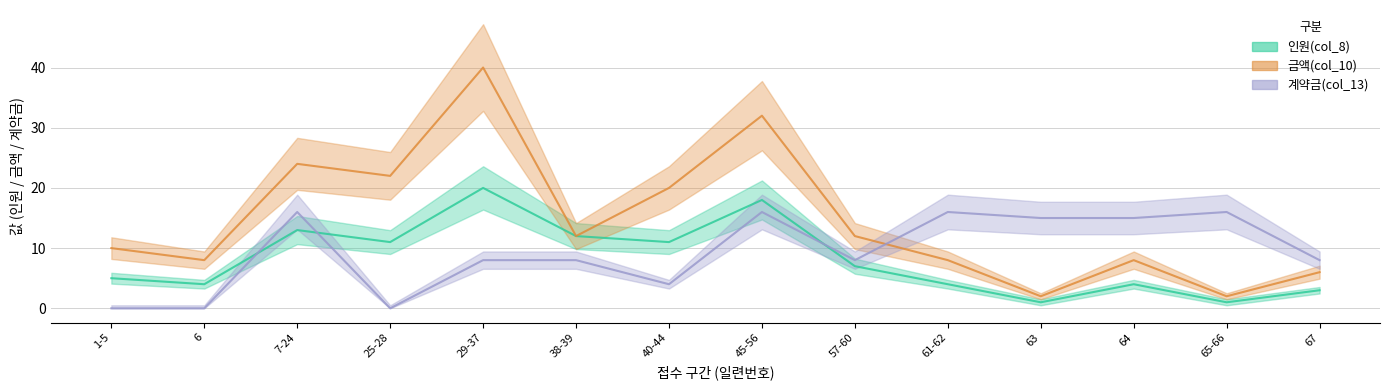

The value of 인원(col_8) at 7-24 is 20. True or false?

False